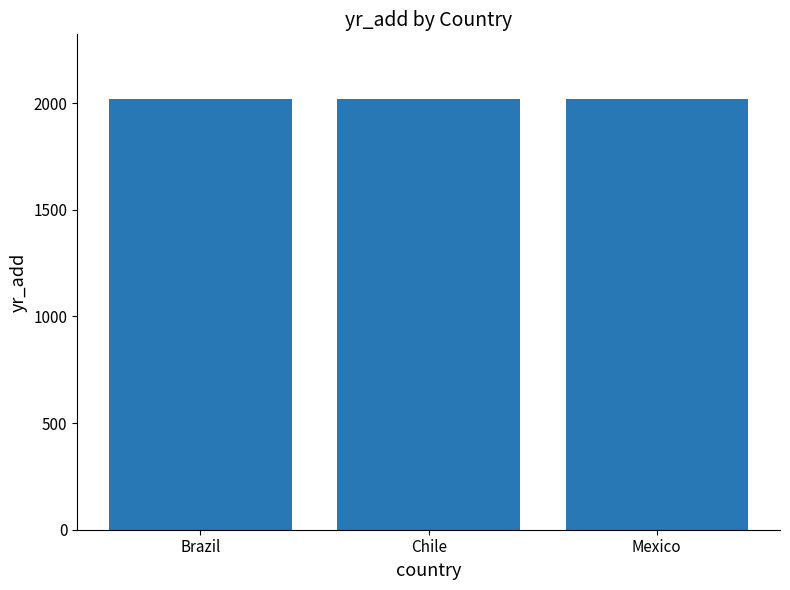

The value at Chile is 3427. True or false?

False